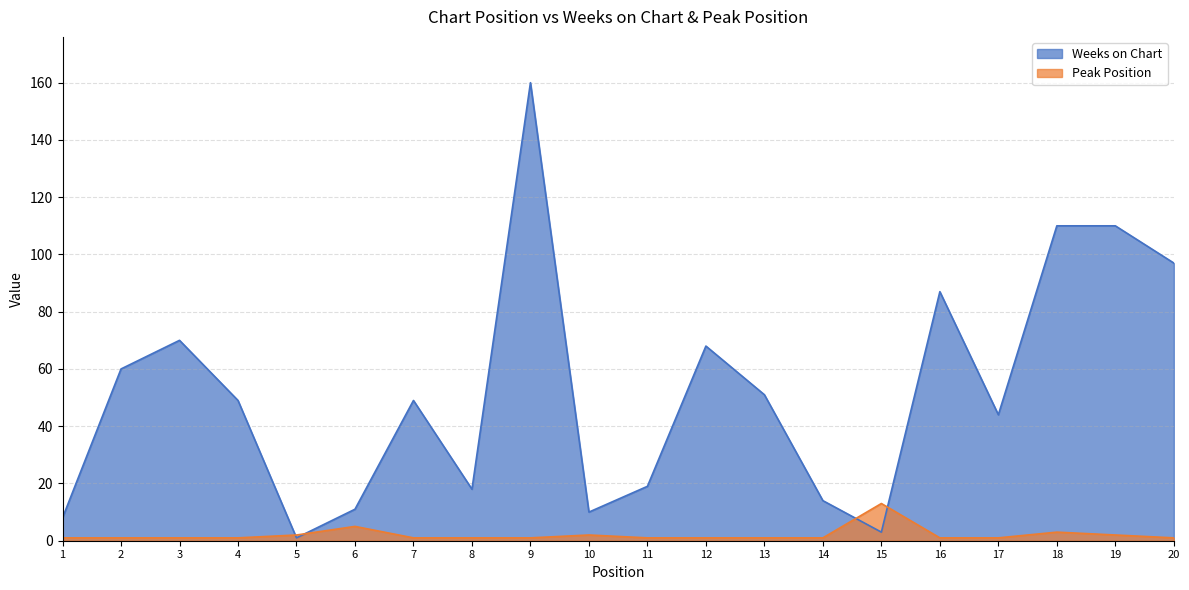

Reading left to right, what are all the values shown in this chart?

Weeks on Chart: 1=8	2=60	3=70	4=49	5=1	6=11	7=49	8=18	9=160	10=10	11=19	12=68	13=51	14=14	15=3	16=87	17=44	18=110	19=110	20=97
Peak Position: 1=1	2=1	3=1	4=1	5=2	6=5	7=1	8=1	9=1	10=2	11=1	12=1	13=1	14=1	15=13	16=1	17=1	18=3	19=2	20=1